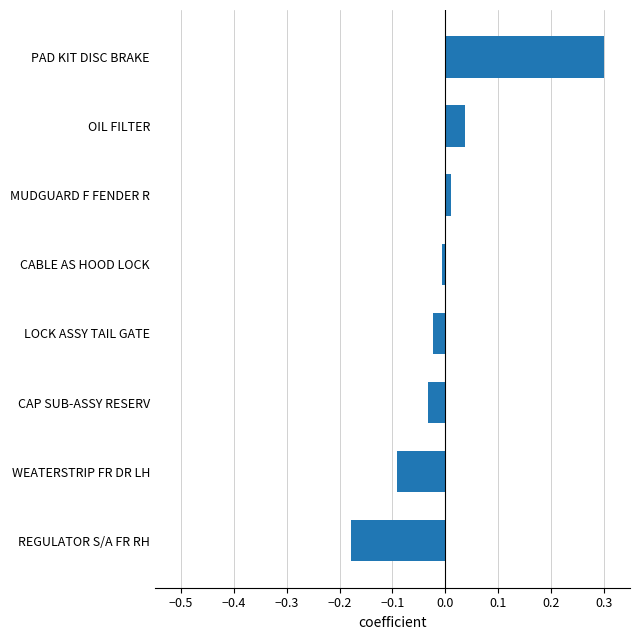

True or false: the data shows 0.3 at PAD KIT DISC BRAKE.

True